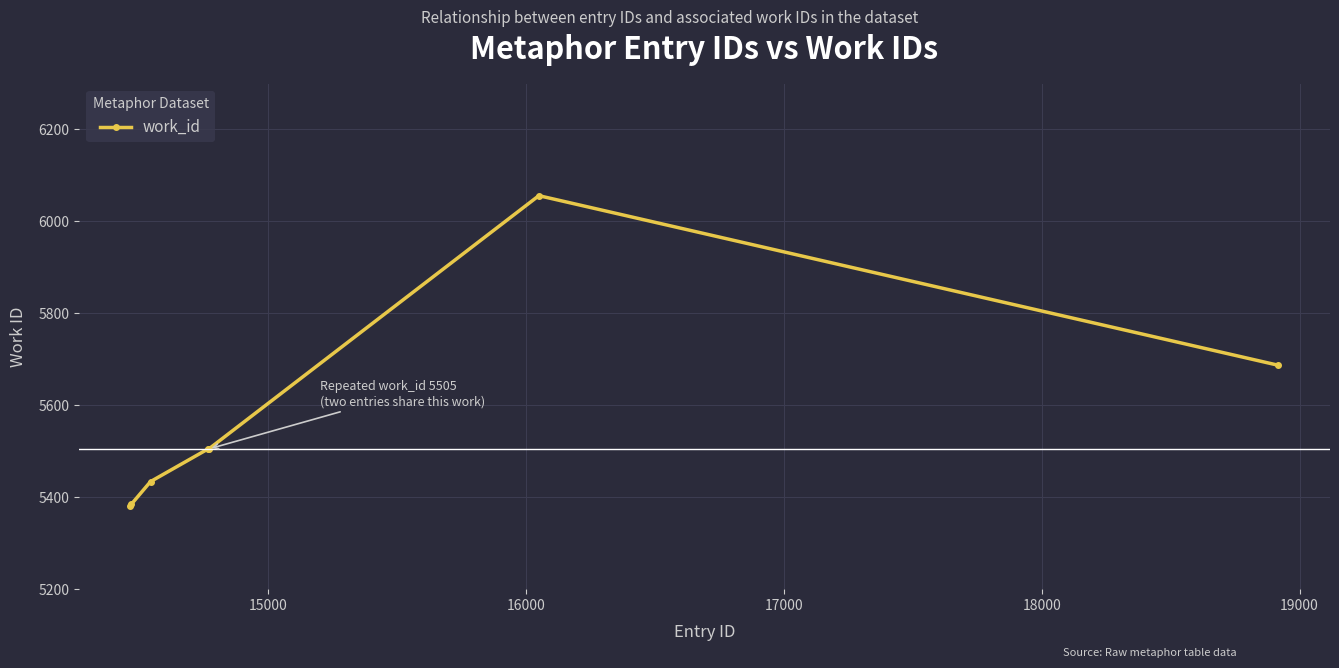

What is the value of the 1st point from the left?

5381